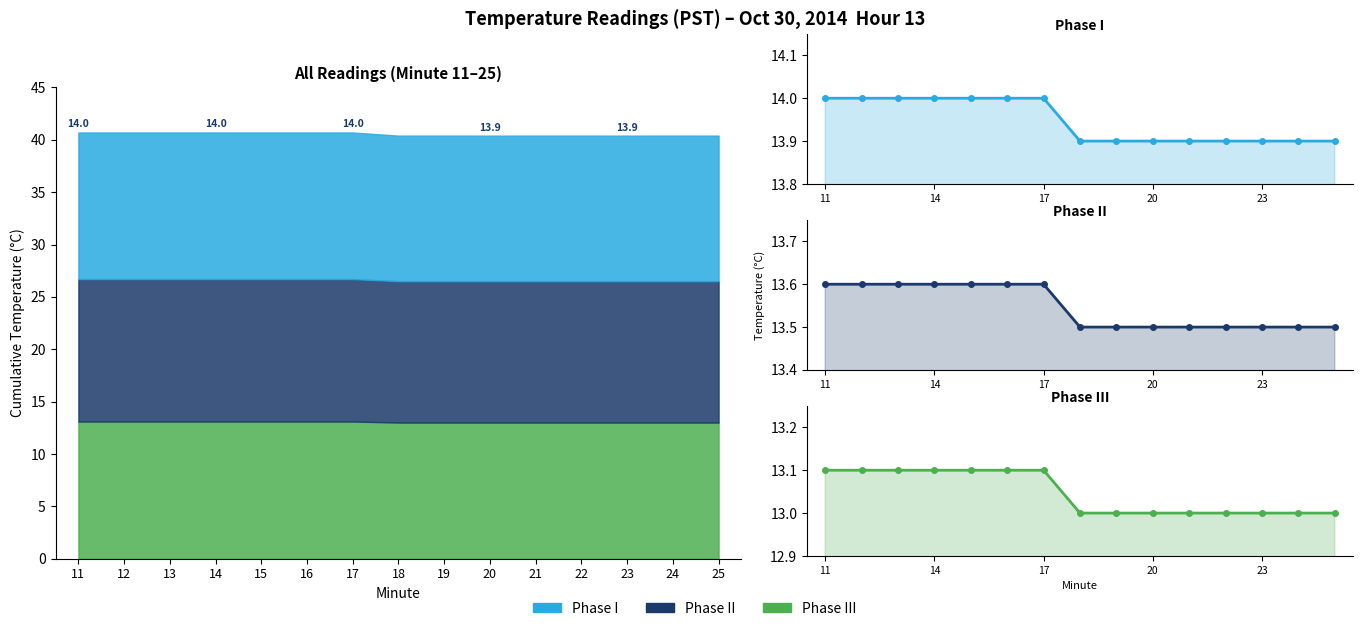

What is the spread (max minus min) of values at 13?

0.9